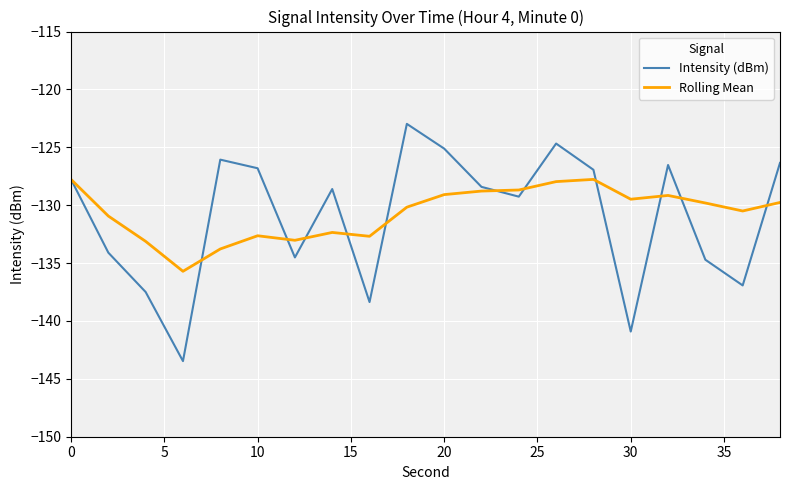

Does the chart display data point markers on the line(s)?

No